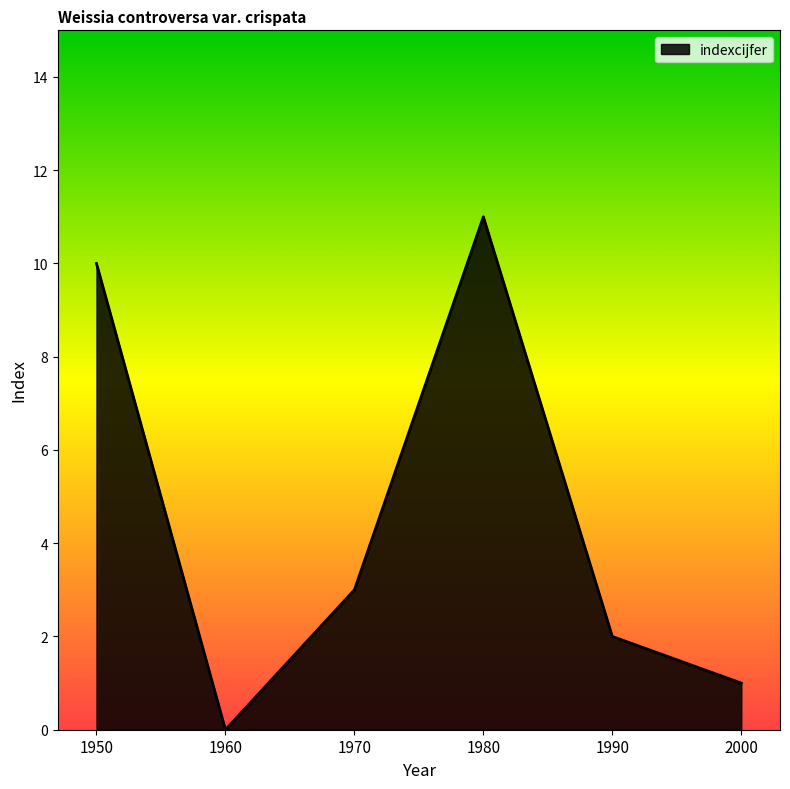

At which category does the data reach its first local peak?

1980